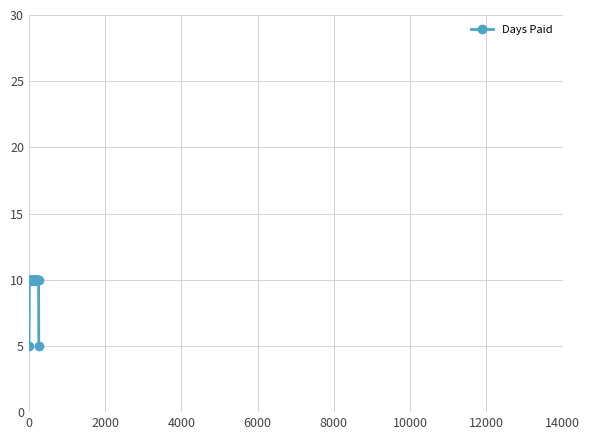

What is the average value?

10